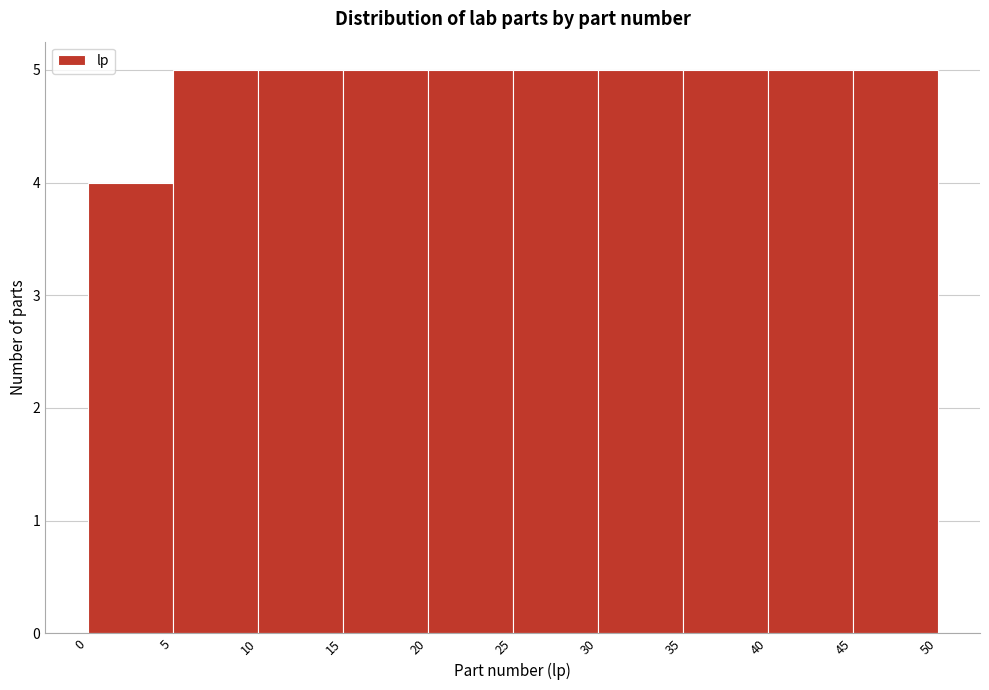

Reading left to right, list every bar in this chart as the range it spans on the x-axis followed by its height. The values are not printed on the chart, so give them approximately, as read against the axis.

0 to 5: 4
5 to 10: 5
10 to 15: 5
15 to 20: 5
20 to 25: 5
25 to 30: 5
30 to 35: 5
35 to 40: 5
40 to 45: 5
45 to 50: 5